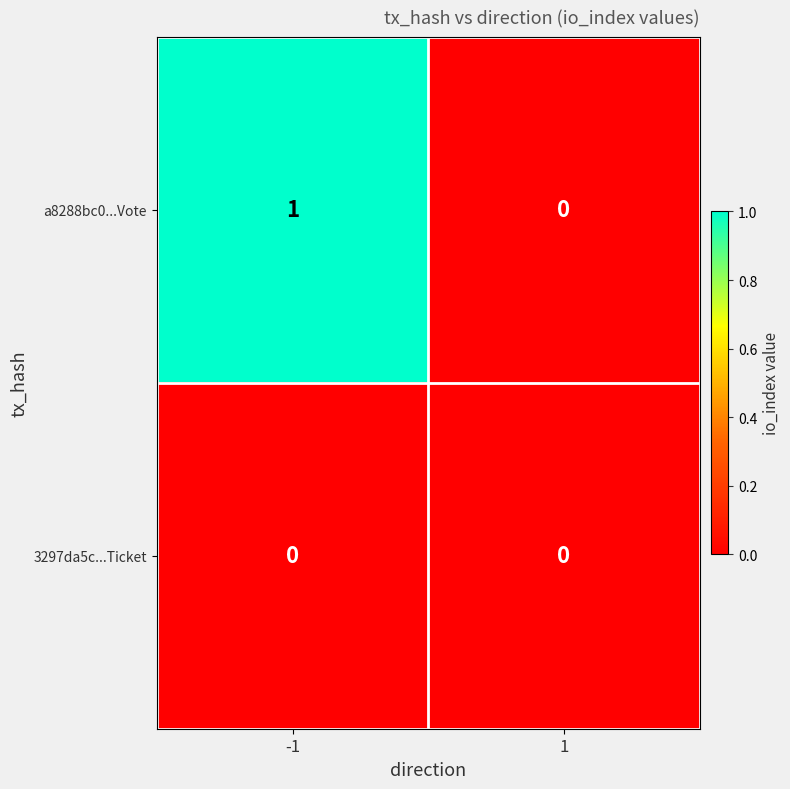

The value of 3297da5c...Ticket at 1 is 0. True or false?

True